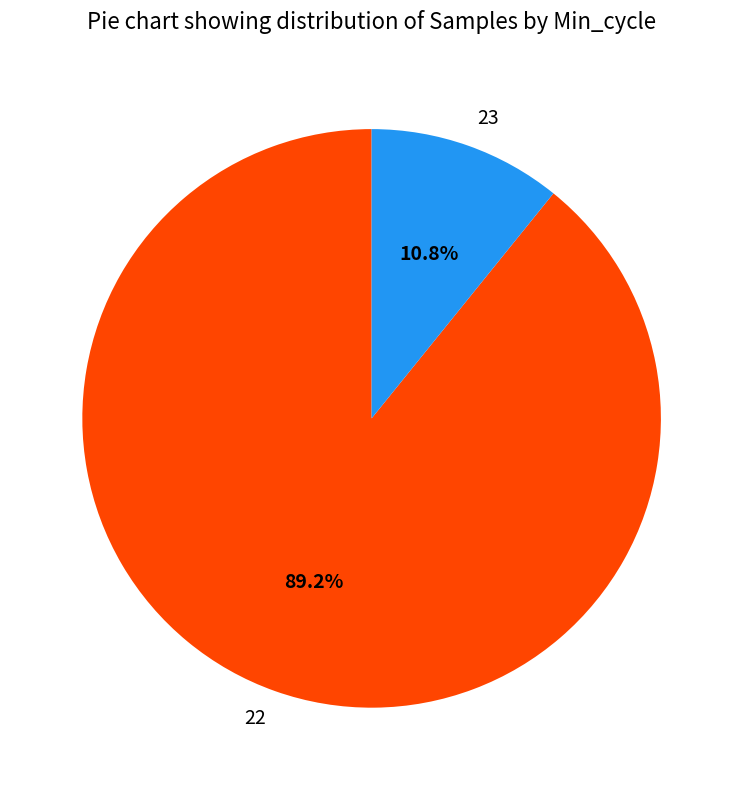

What is the total percentage of 23 and 22?

100.0%